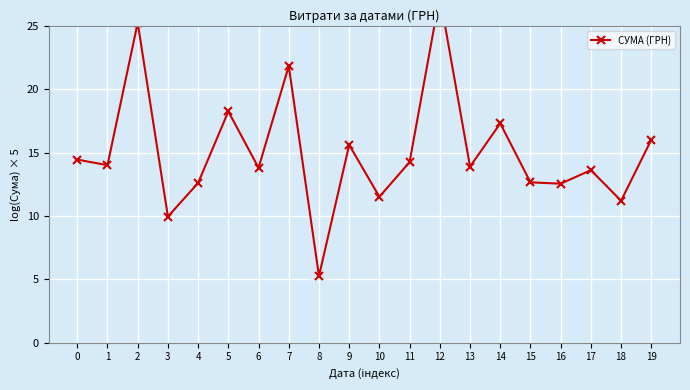

The chart shows a value of 16.0 at 12. True or false?

False